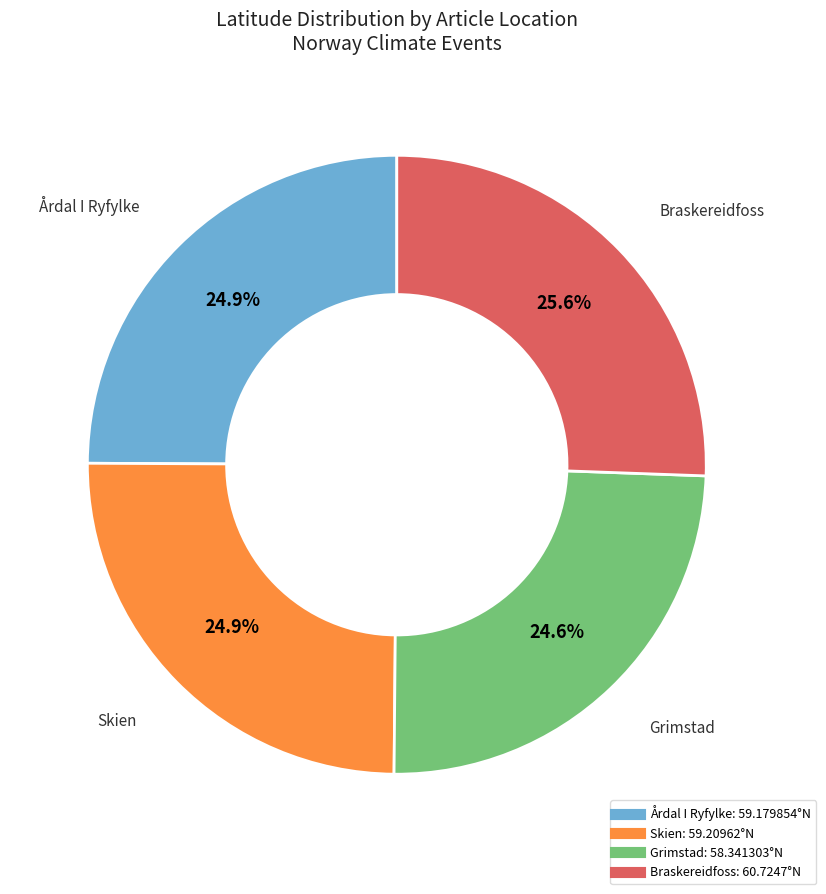

Does any single category account for the majority?

No